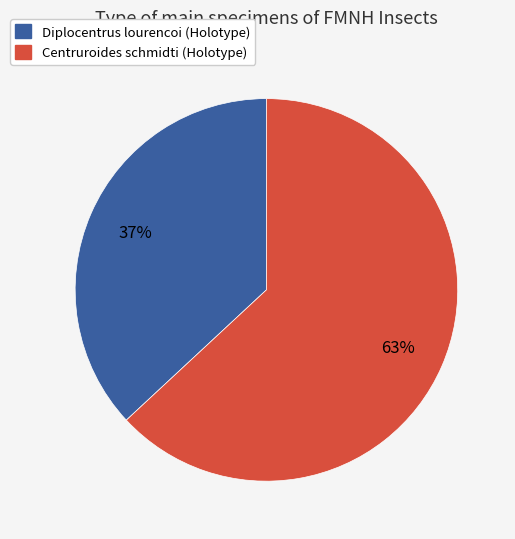

How many segments does this pie chart have?

2